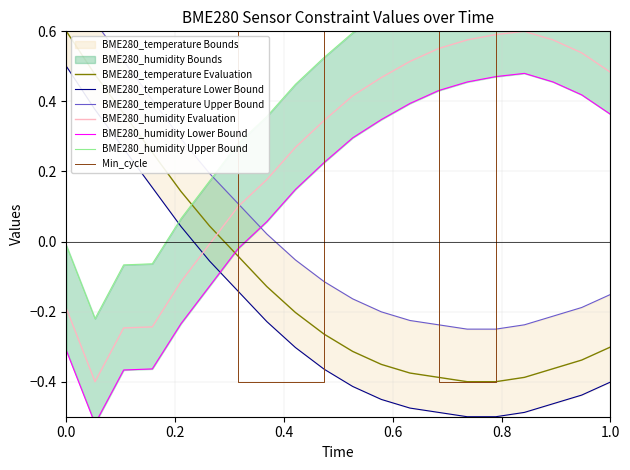

Which series has the widest spread of values?

BME280_temperature